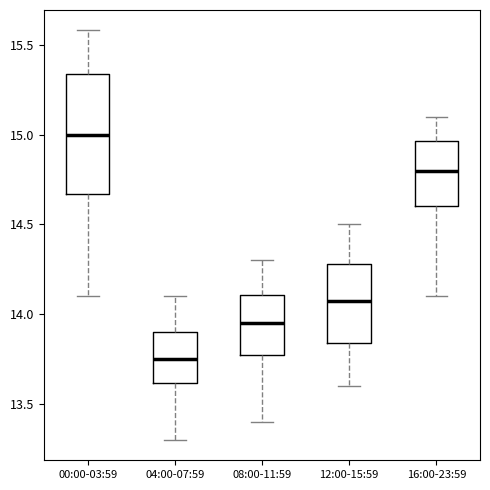

Which box has the highest median line?

00:00-03:59